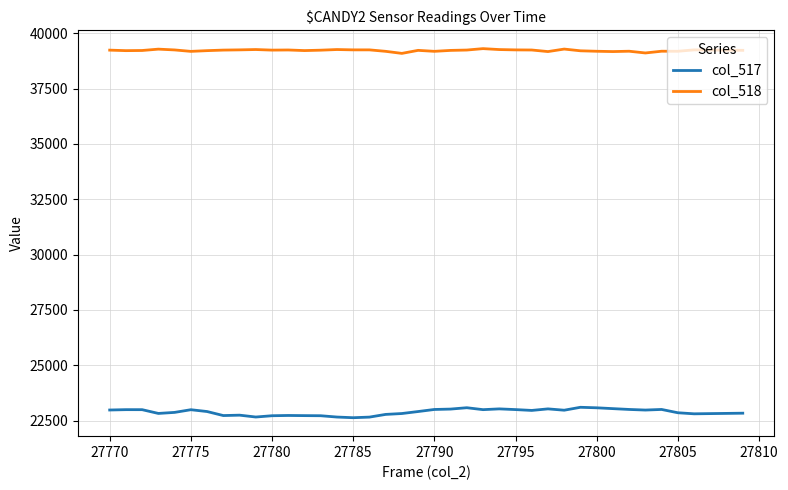

What is the difference between the maximum and minimum values in the col_517 series?

471